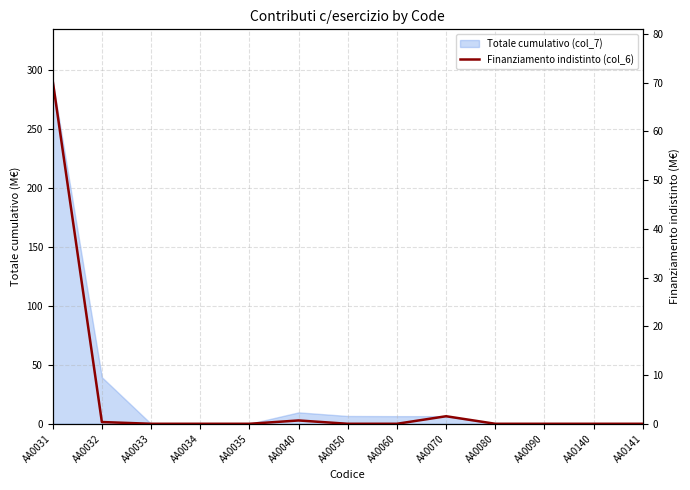

What is the maximum value shown in the chart?

70.4